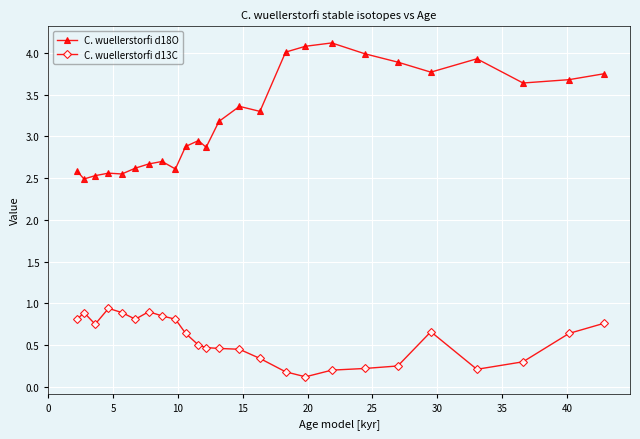

What is the difference between the maximum and minimum values in the C. wuellerstorfi d18O series?

1.6